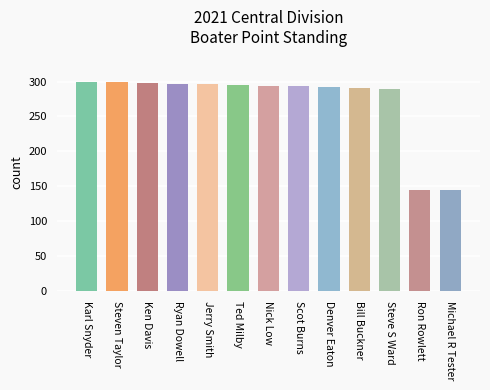

What is the maximum value shown in the chart?

300